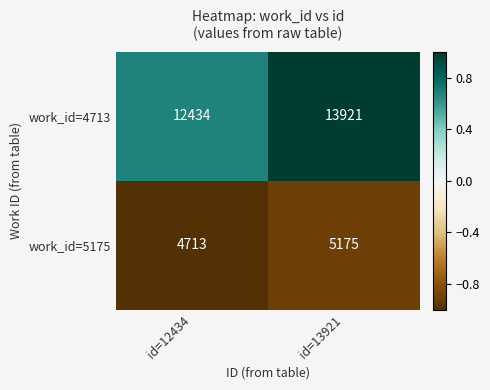

What is the total value across all series at id=13921?

19096